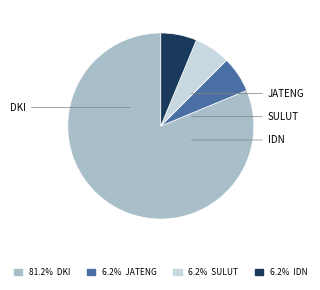

Is 6.2% SULUT the majority of the pie?

No